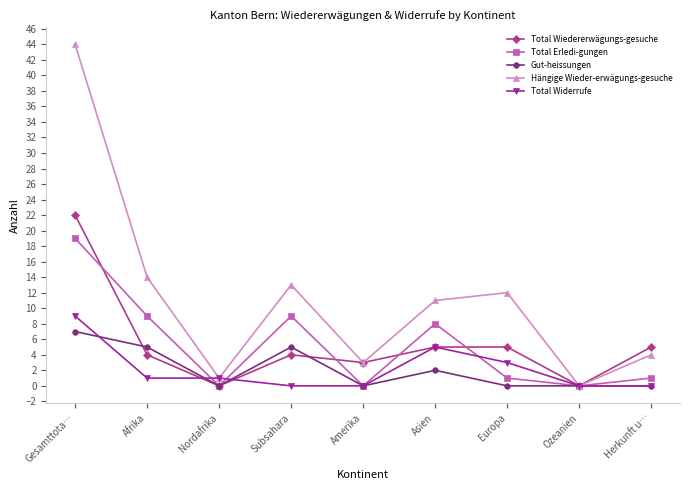

Rank the categories by Hängige Wieder-erwägungs-gesuche value from highest to lowest.

Gesamttota…, Afrika, Subsahara, Europa, Asien, Herkunft u…, Amerika, Nordafrika, Ozeanien